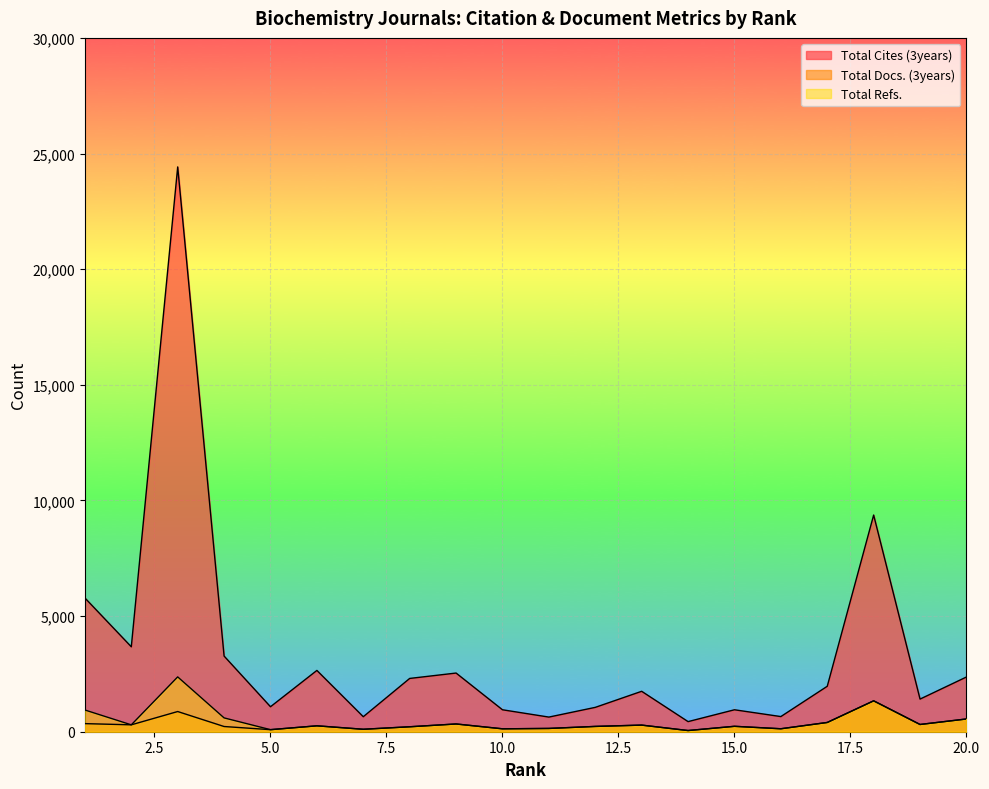

The value of Total Refs. at 18 is 2330. True or false?

False